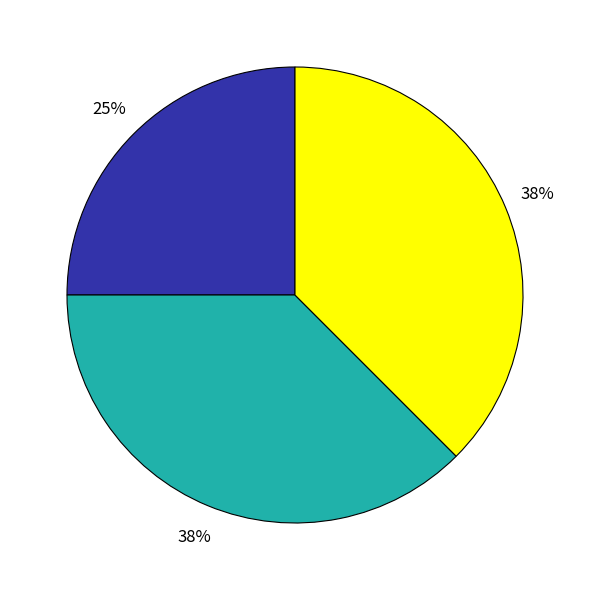

To the nearest percent, what is the average slice percentage?

33%